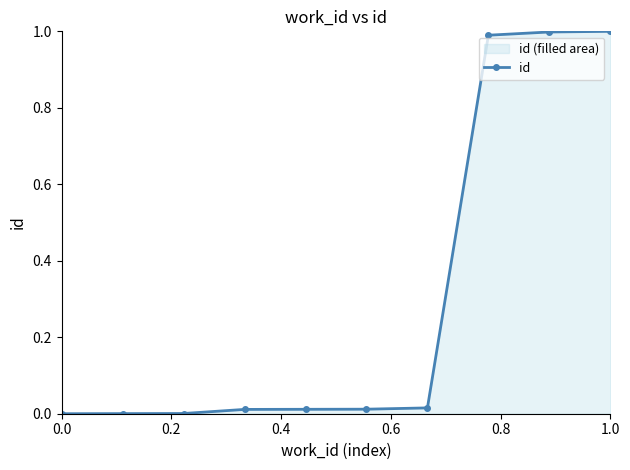

What is the sum of all values?

3.0